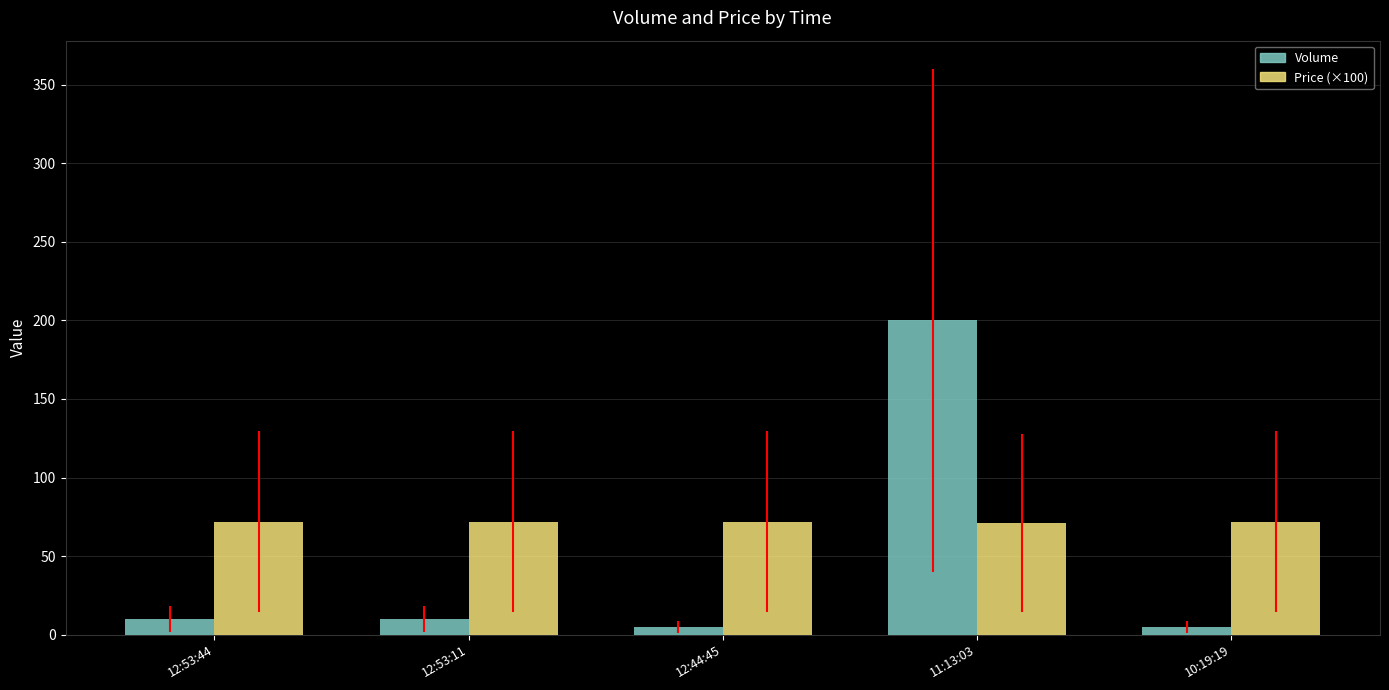

Which series has the widest spread of values?

Volume